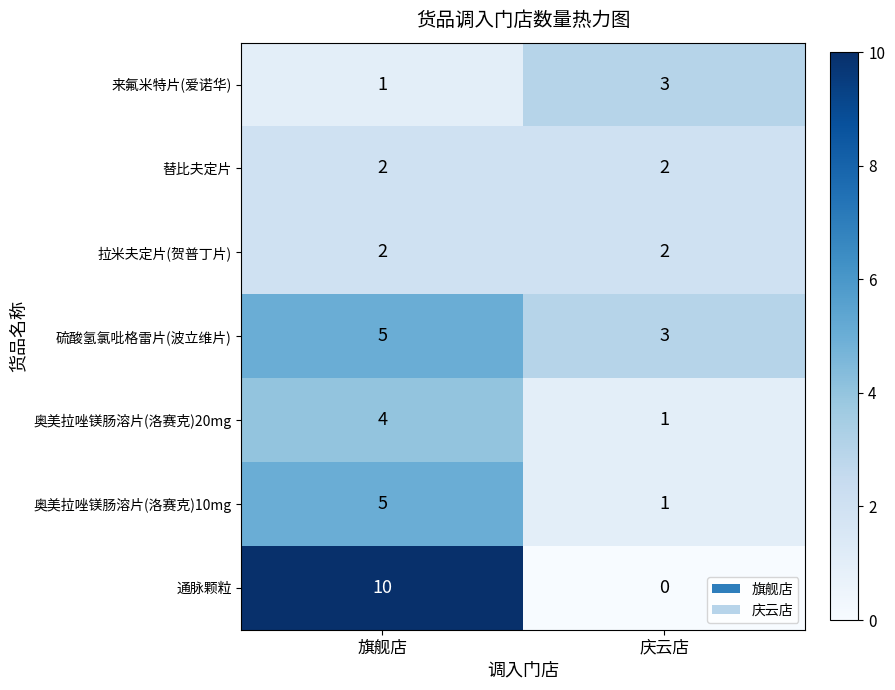

Is it true that 通脉颗粒 equals 18 at 旗舰店?

False